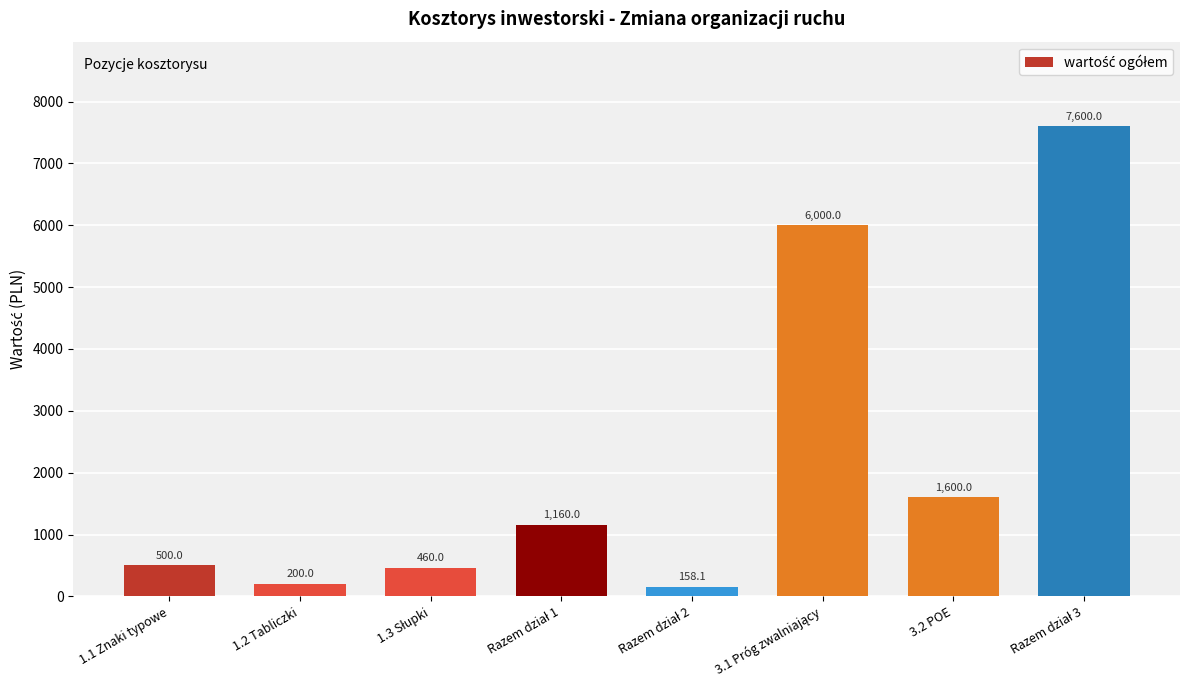

What is the sum of all values?

17678.1